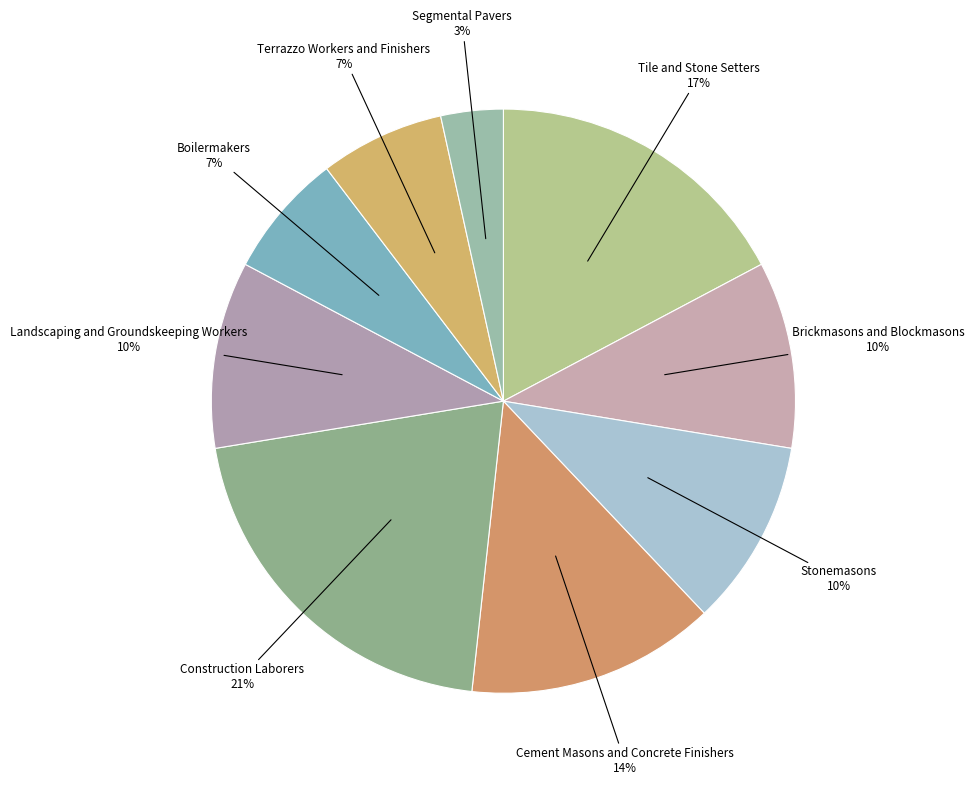

Is Cement Masons and Concrete Finishers the majority of the pie?

No